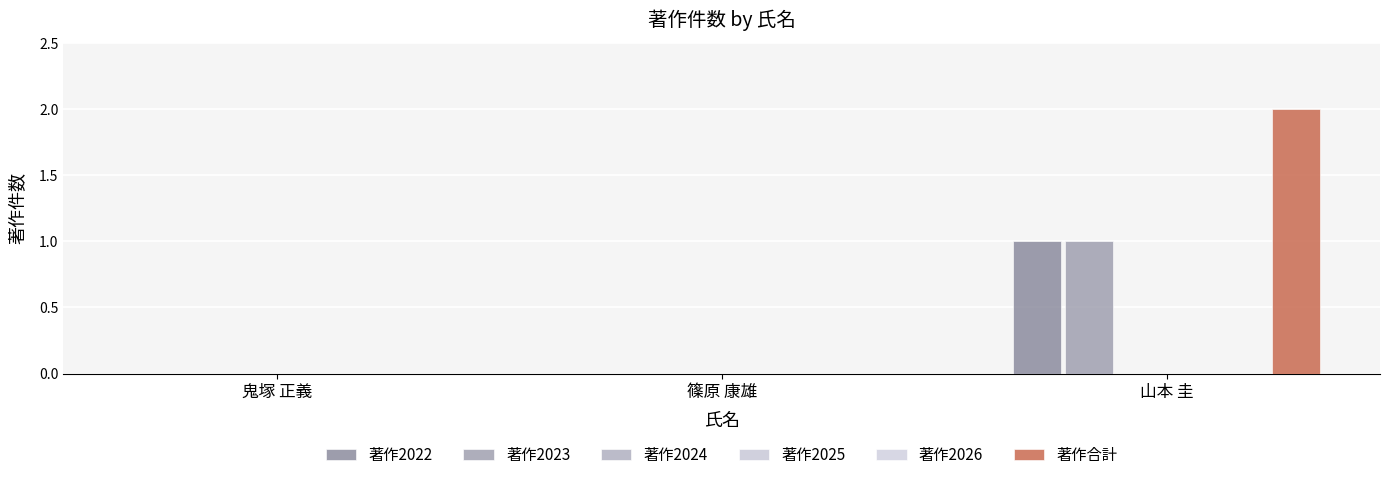

Read the 著作2022 value at 山本 圭.

1